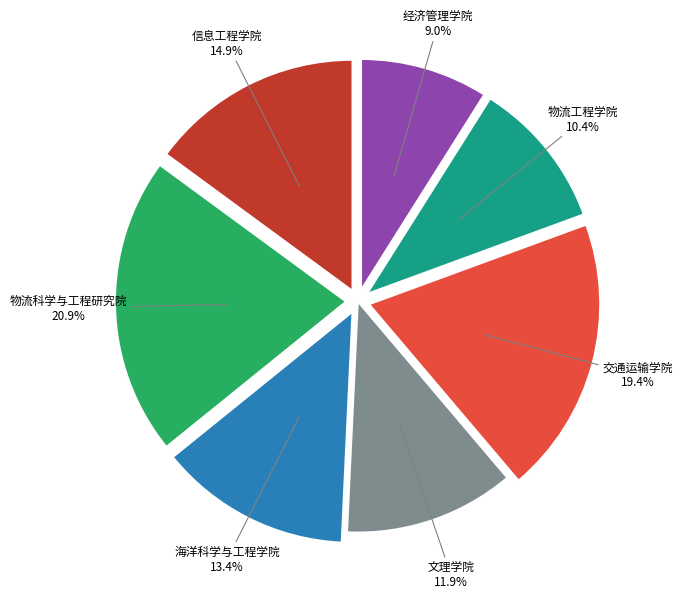

How many slices are in this pie chart?

7